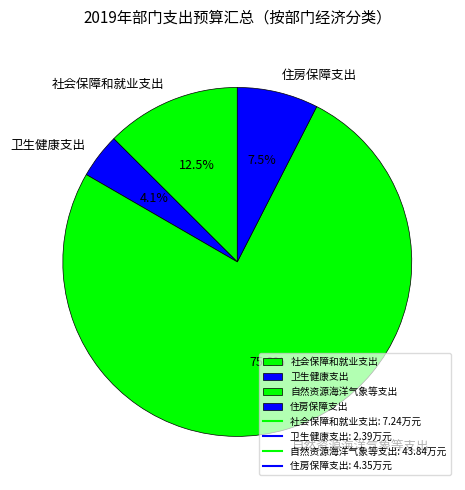

Is there a majority slice in this chart?

Yes